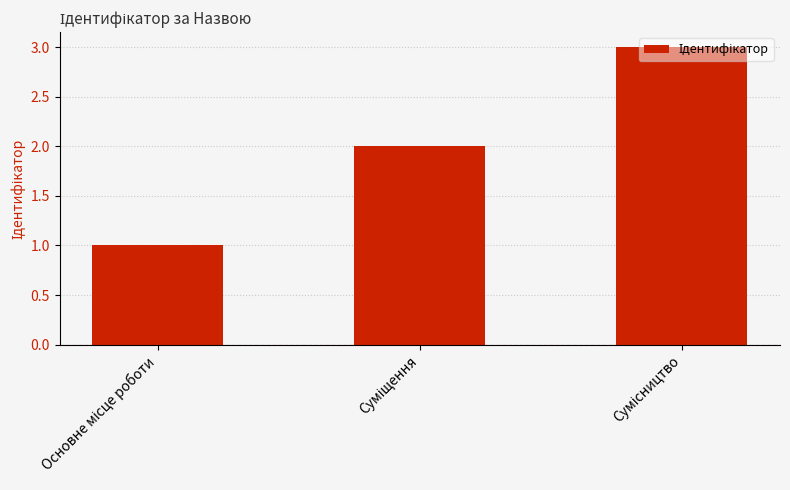

What is the maximum value shown in the chart?

3